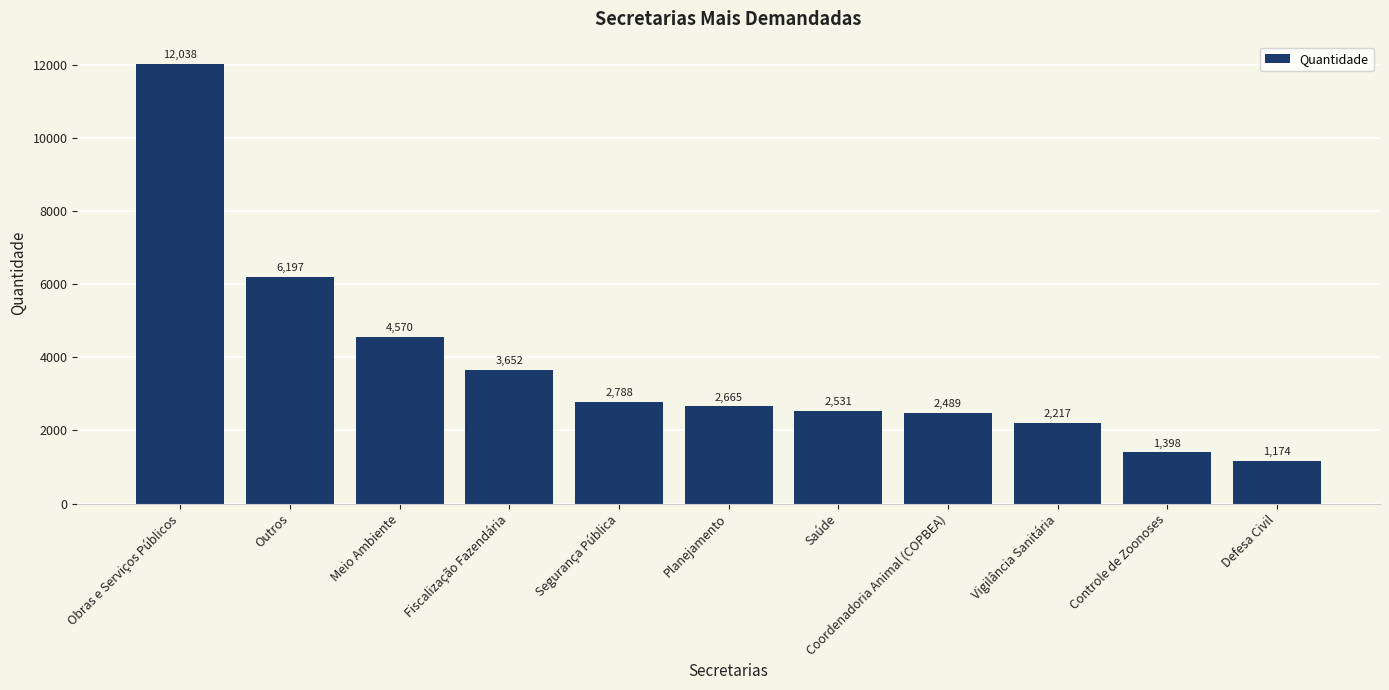

What is the sum of the values at Vigilância Sanitária and Segurança Pública?

5005